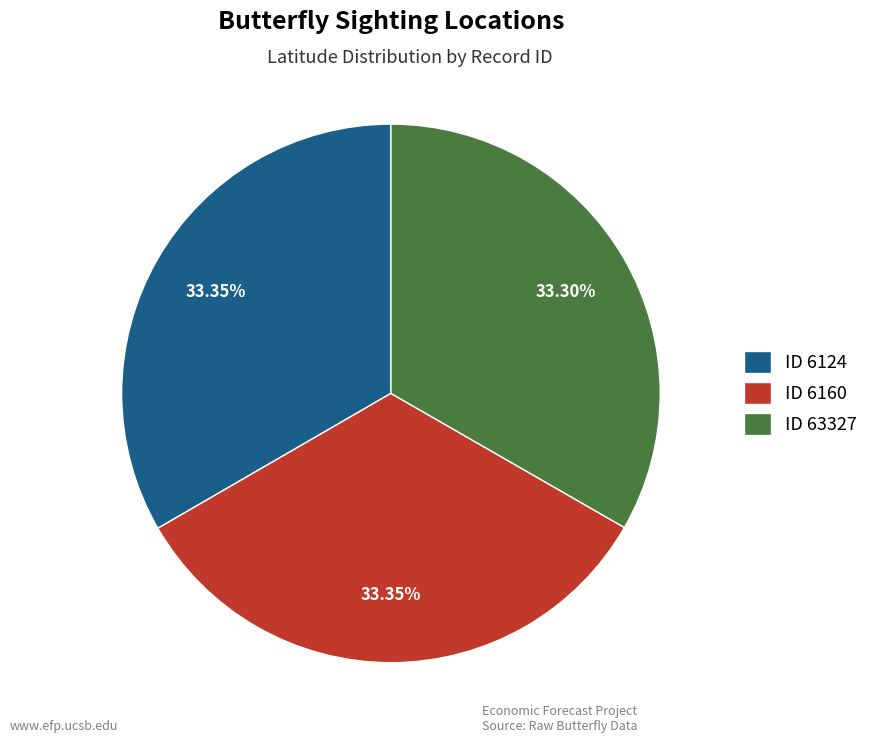

Does ID 6160 represent more than half of the total?

No